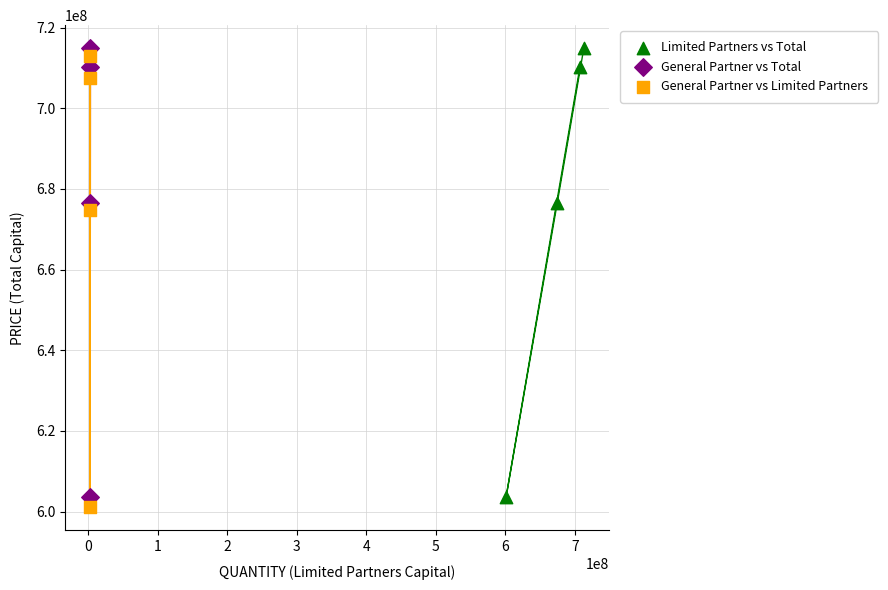

What are all the series names shown in the legend?

Limited Partners vs Total, General Partner vs Total, General Partner vs Limited Partners